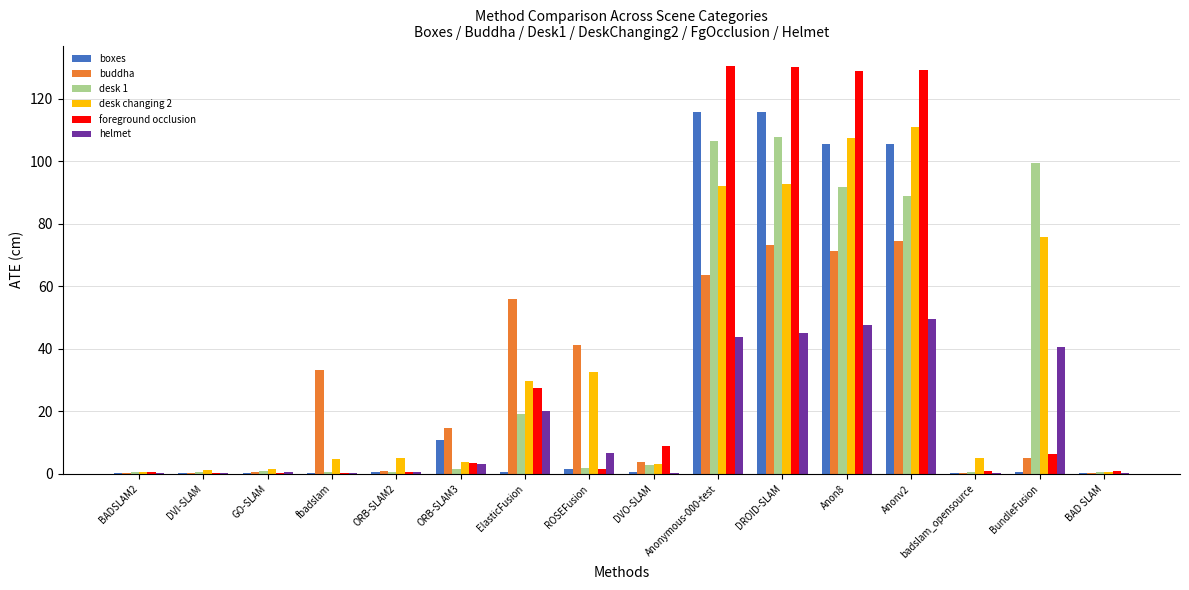

Is the value of buddha at ElasticFusion greater than the value of desk 1 at DROID-SLAM?

No